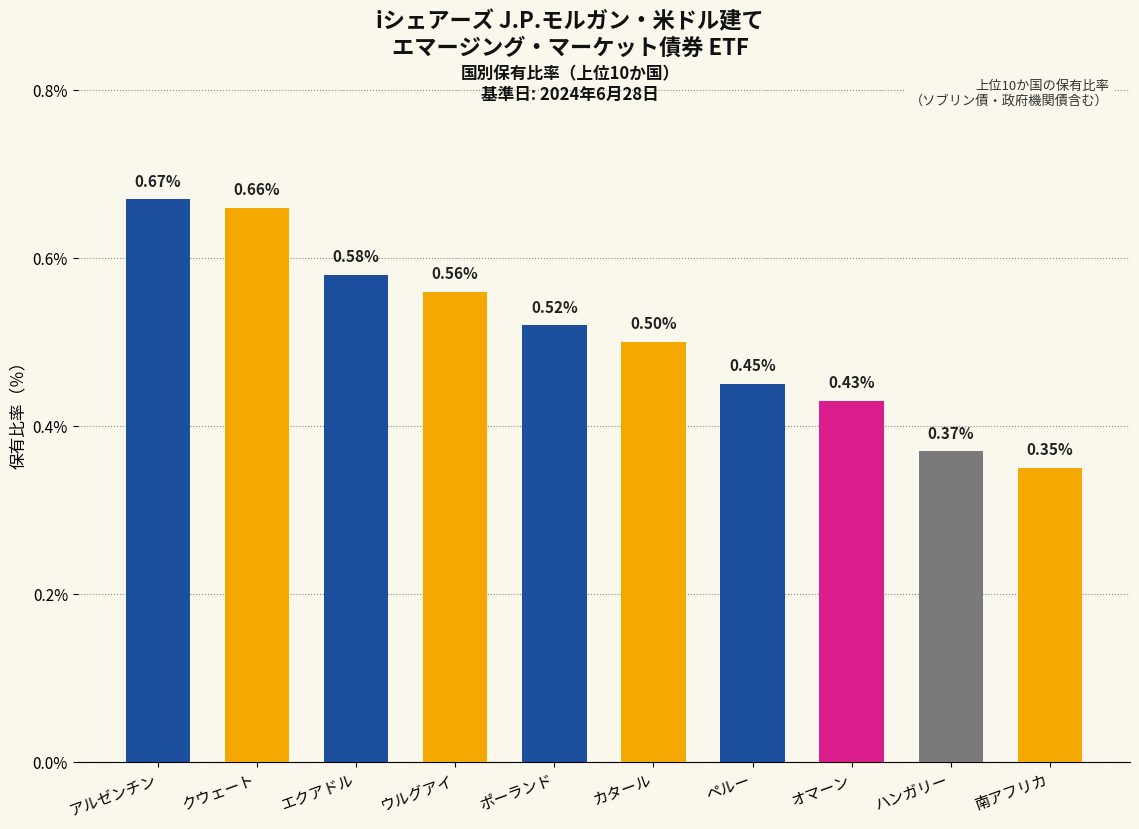

What is the label of the 8th bar from the right?

エクアドル